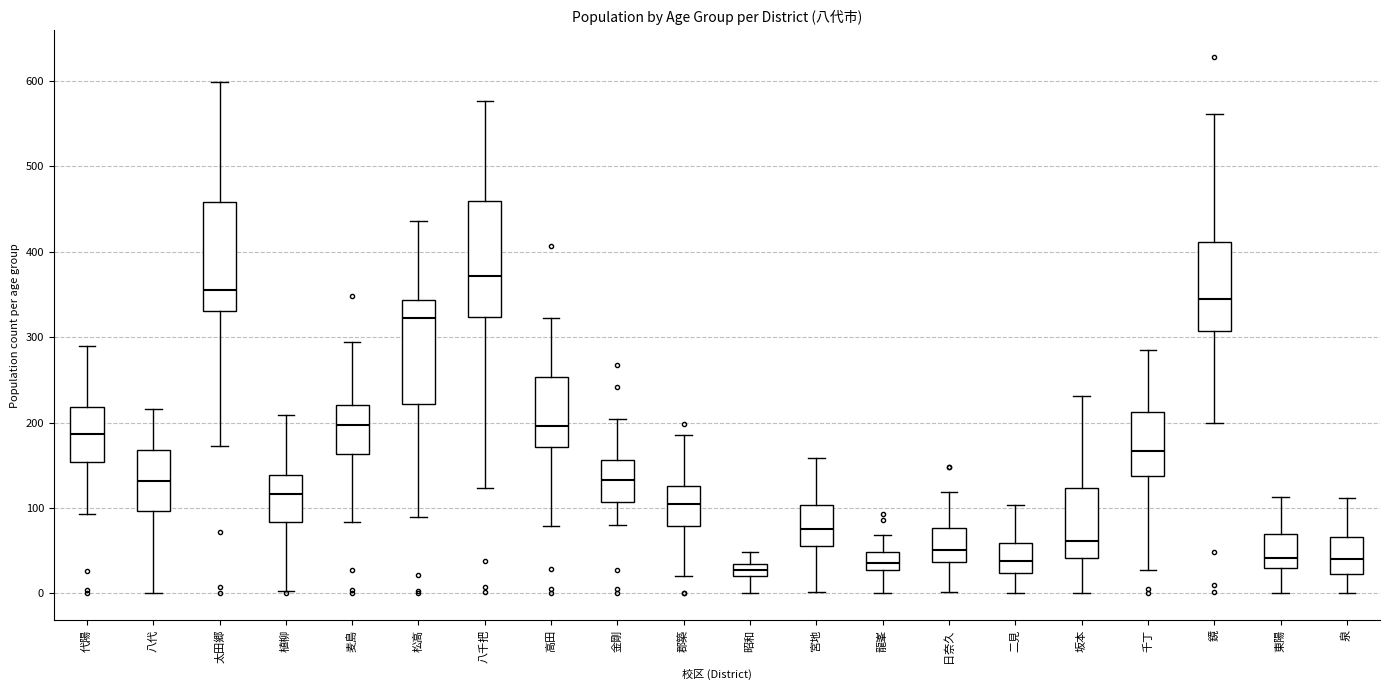

Which box has the highest median line?

八千把